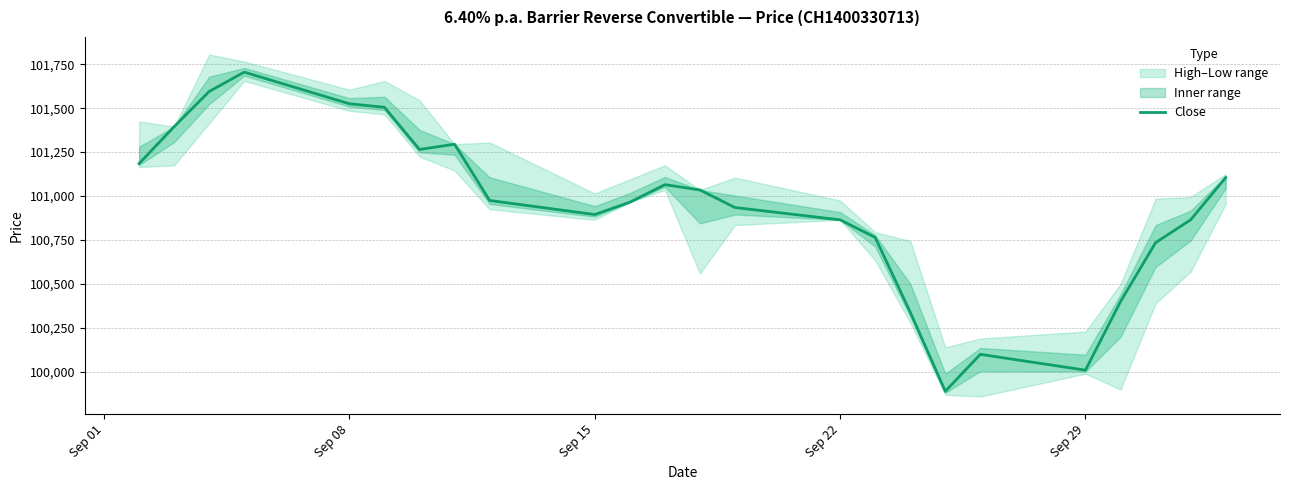

What is the greatest value displayed?

101705